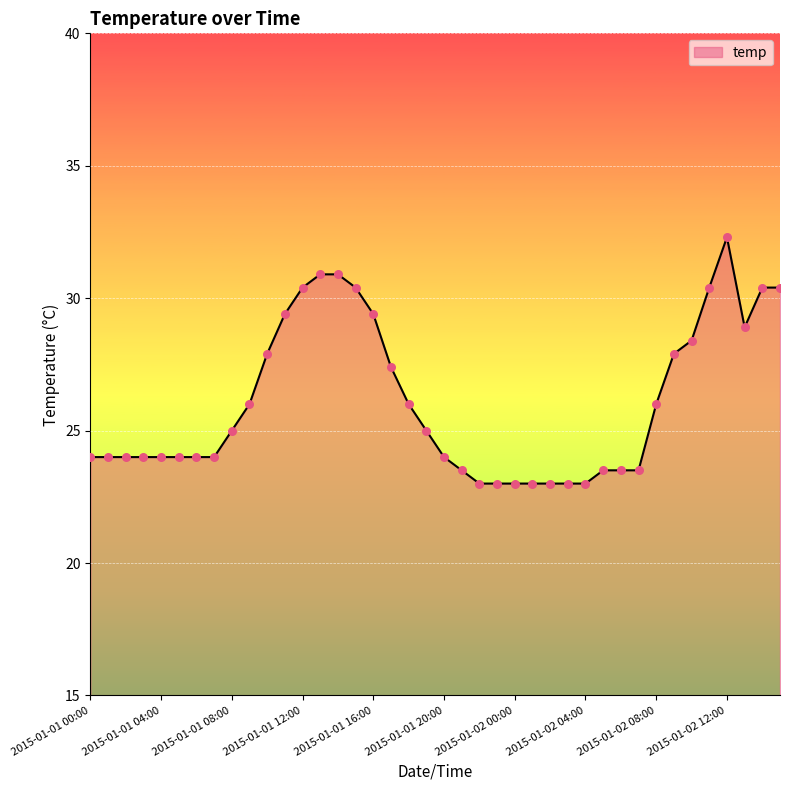

What is the difference between the maximum and minimum values?

9.3